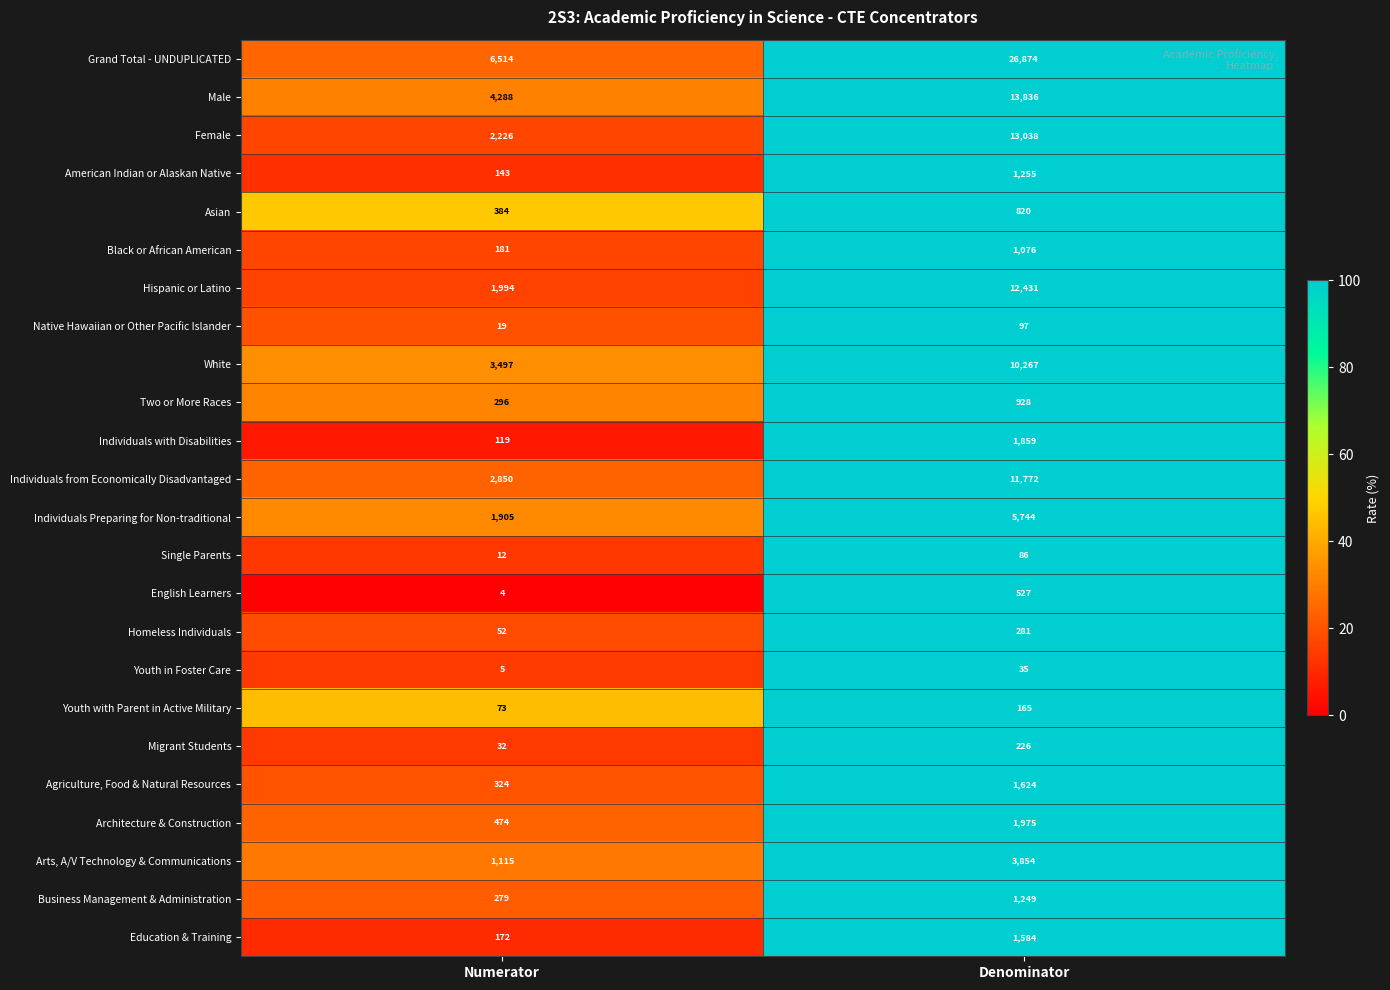

Which series has the widest spread of values?

Grand Total - UNDUPLICATED